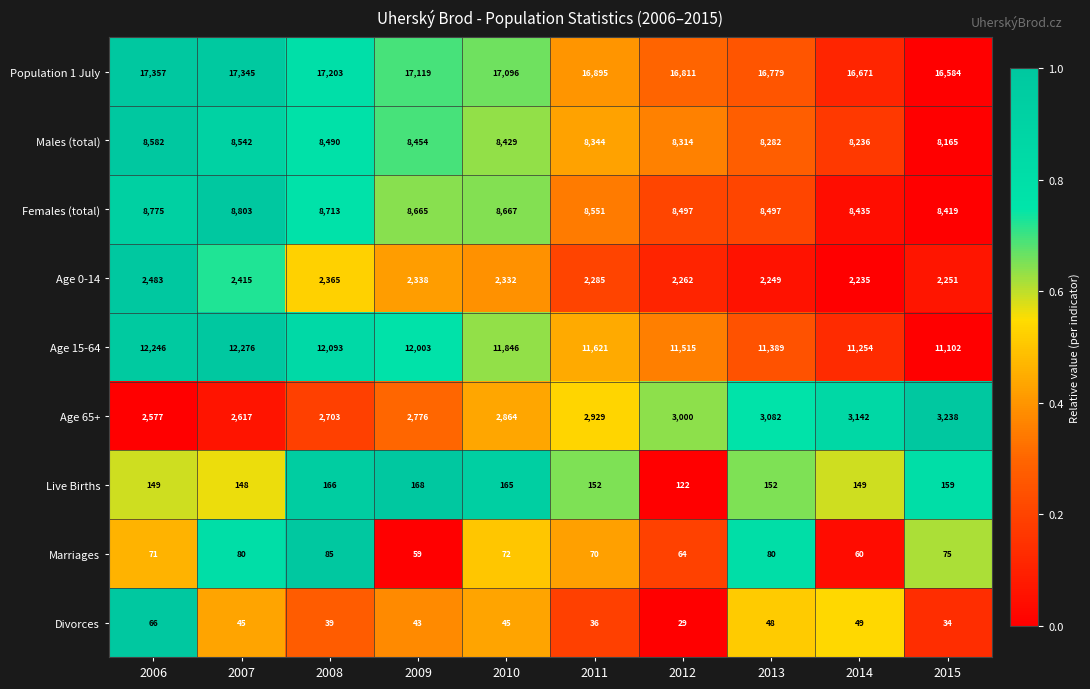

Which series has the largest range (max minus min)?

Age 15-64